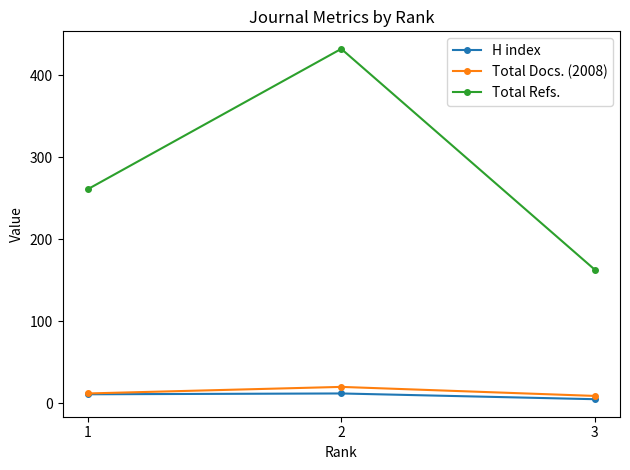

What is the difference between the maximum and minimum values in the Total Refs. series?

269